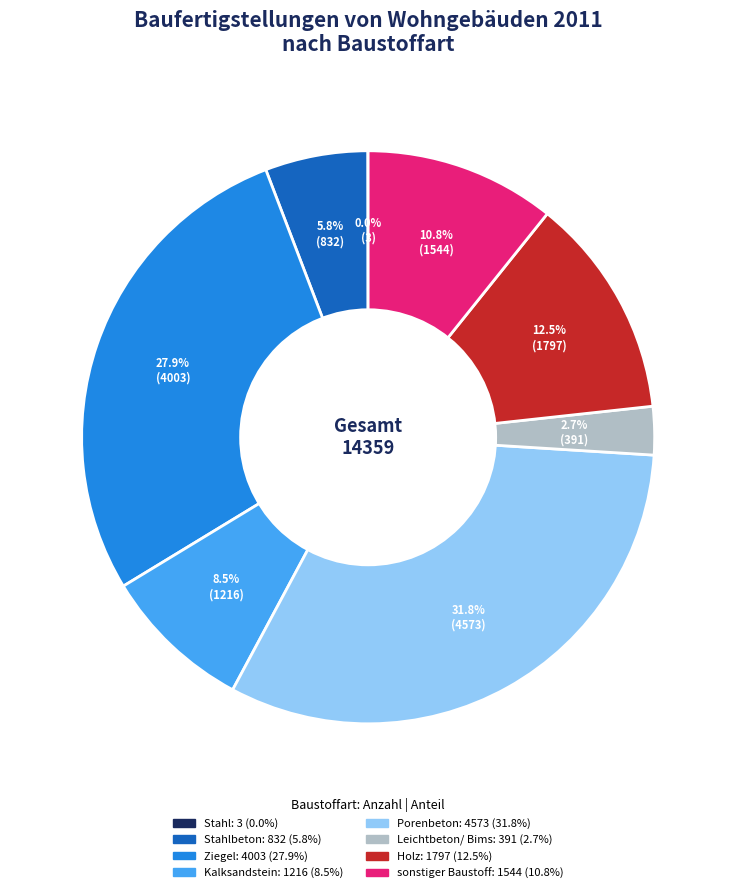

Is there any slice that represents more than half of the pie?

No